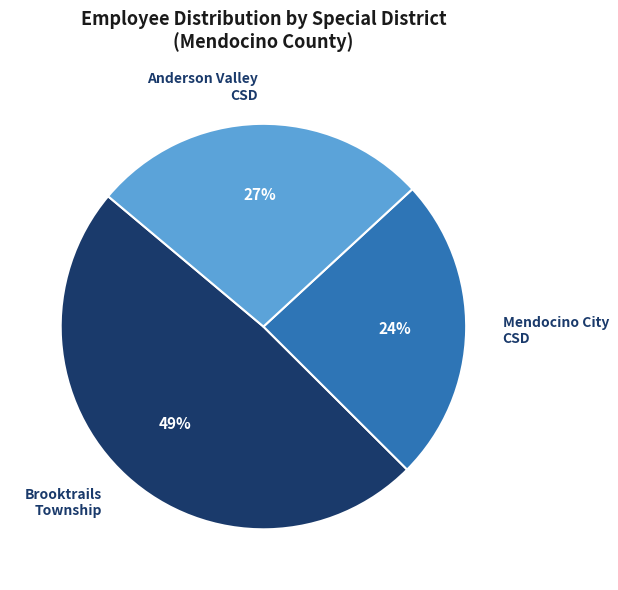

Is there any slice that represents more than half of the pie?

No